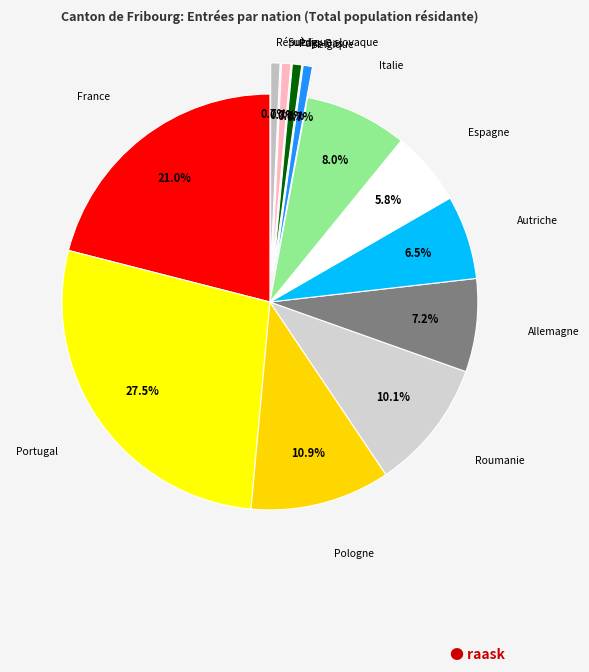

Count the number of slices in the pie.

12